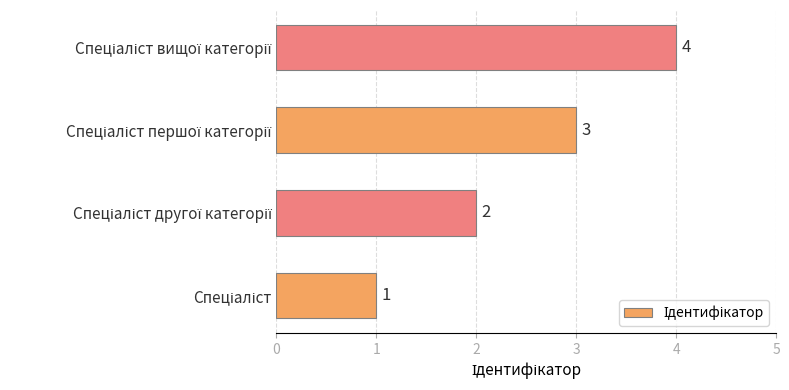

What is the maximum value shown in the chart?

4